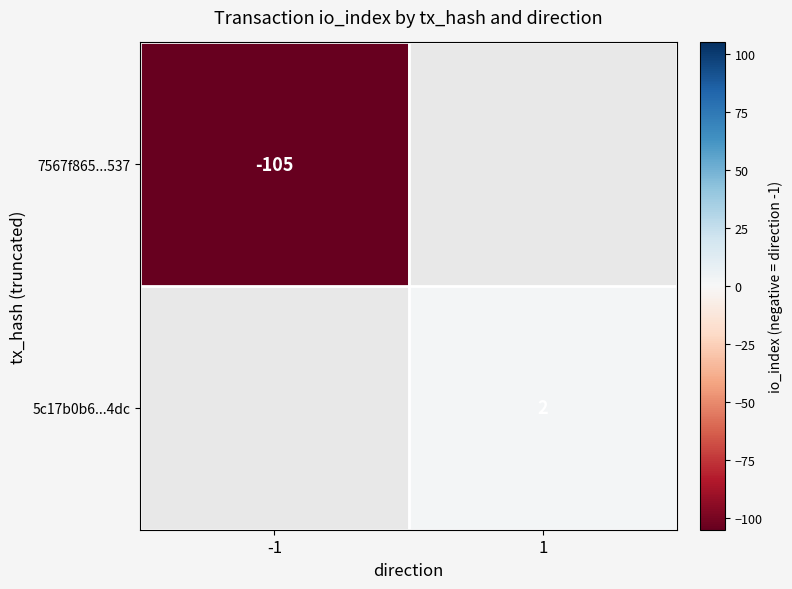

The 7567f865...537 series shows -105 at -1. True or false?

True